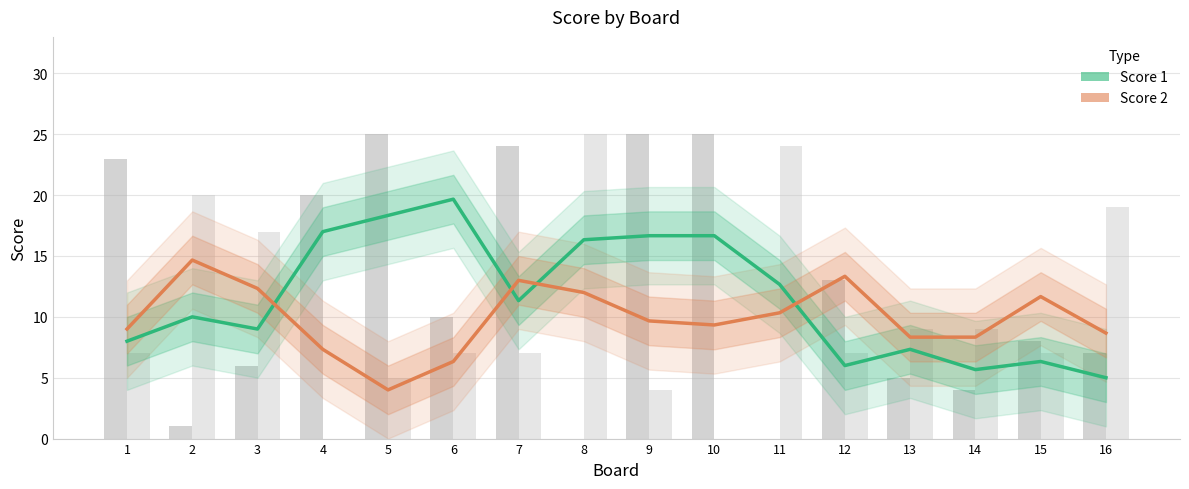

Which series has the largest total across all categories?

Score 1